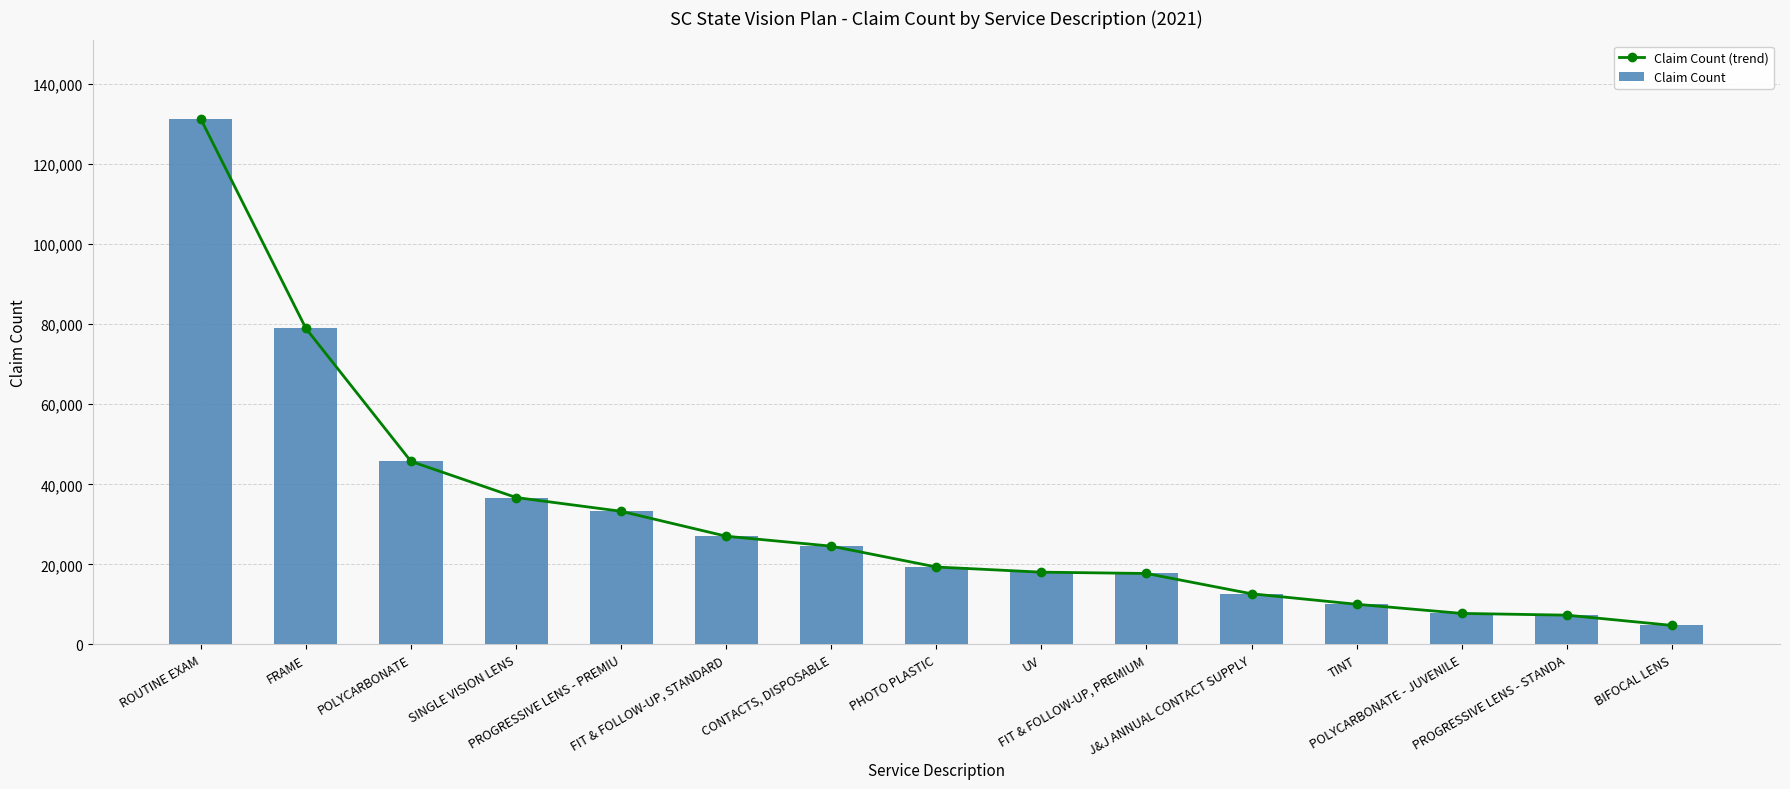

List the series in order of their peak value, highest first.

Claim Count (trend), Claim Count